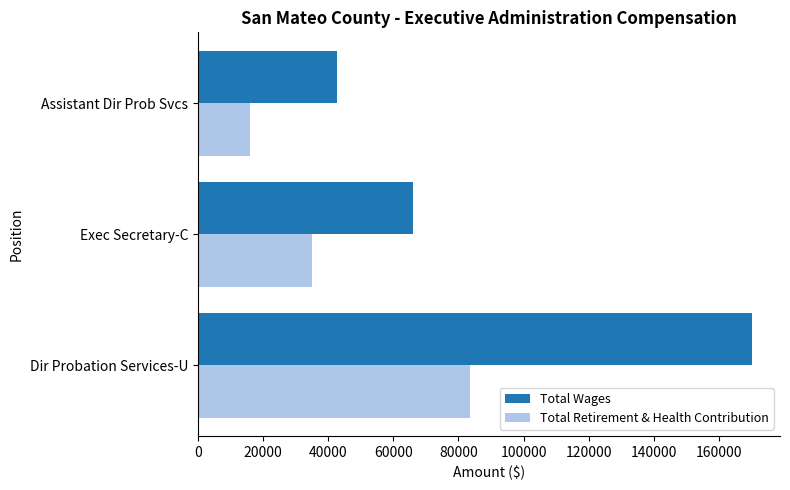

How many series are shown in this chart?

2